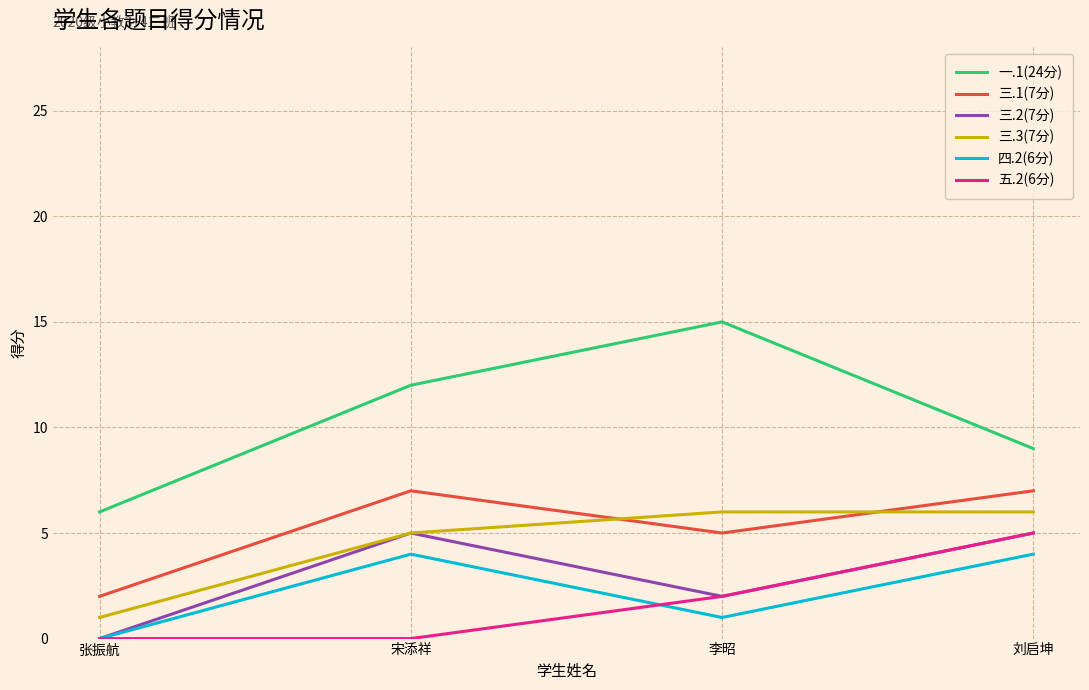

Which label corresponds to the largest value in the chart?

李昭